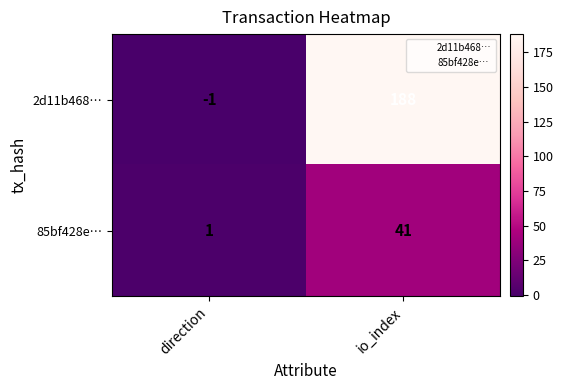

What is the sum of the 2d11b468… values at io_index and direction?

187